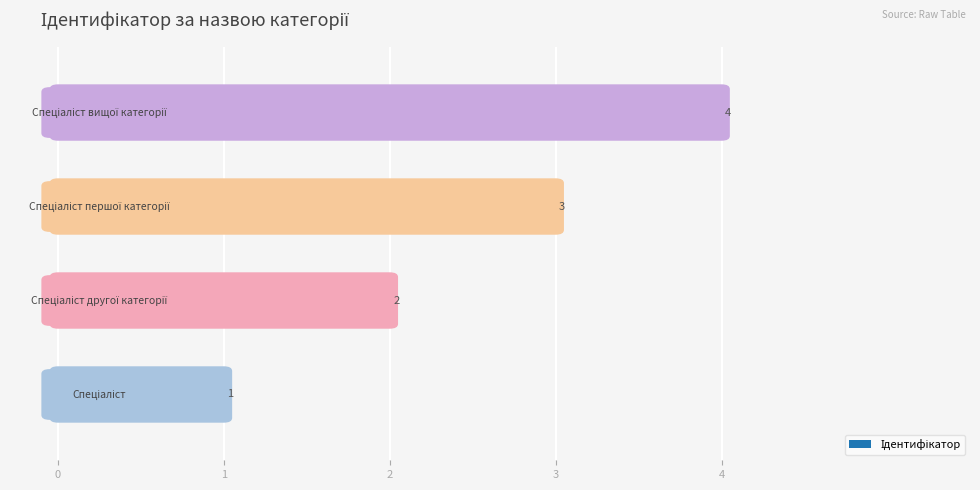

Rank the categories by value from lowest to highest.

Спеціаліст, Спеціаліст другої категорії, Спеціаліст першої категорії, Спеціаліст вищої категорії